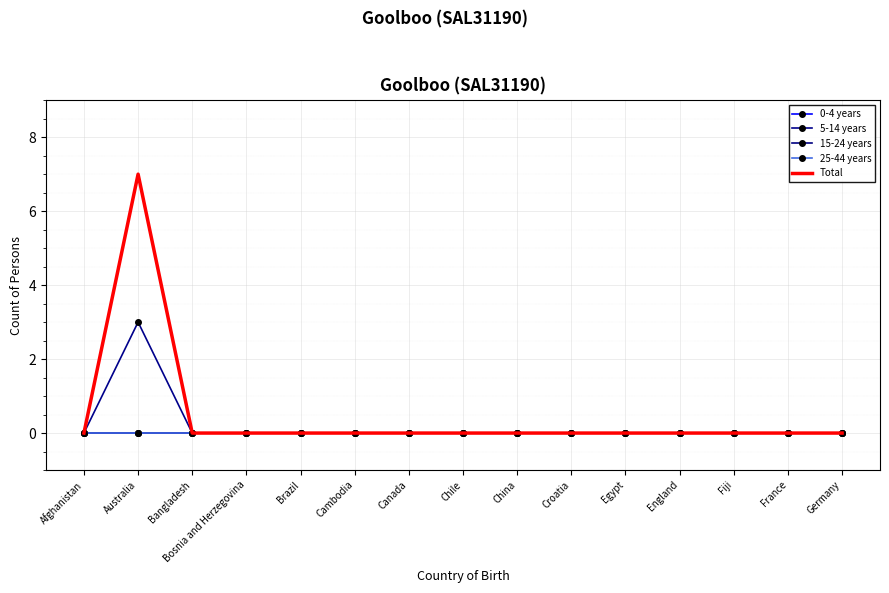

True or false: 15-24 years and 25-44 years cross at least once.

False